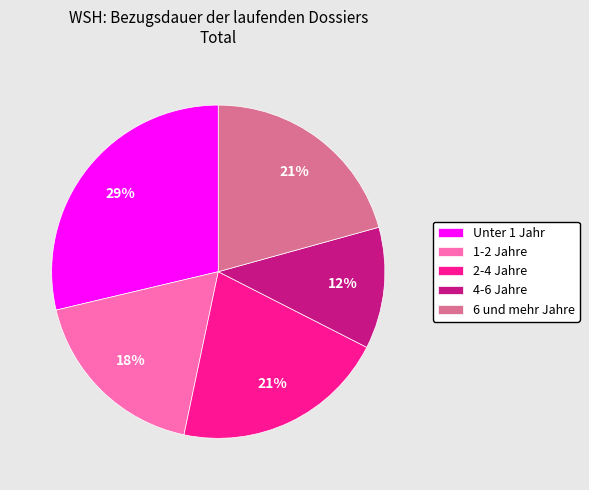

Which slice is the largest?

Unter 1 Jahr